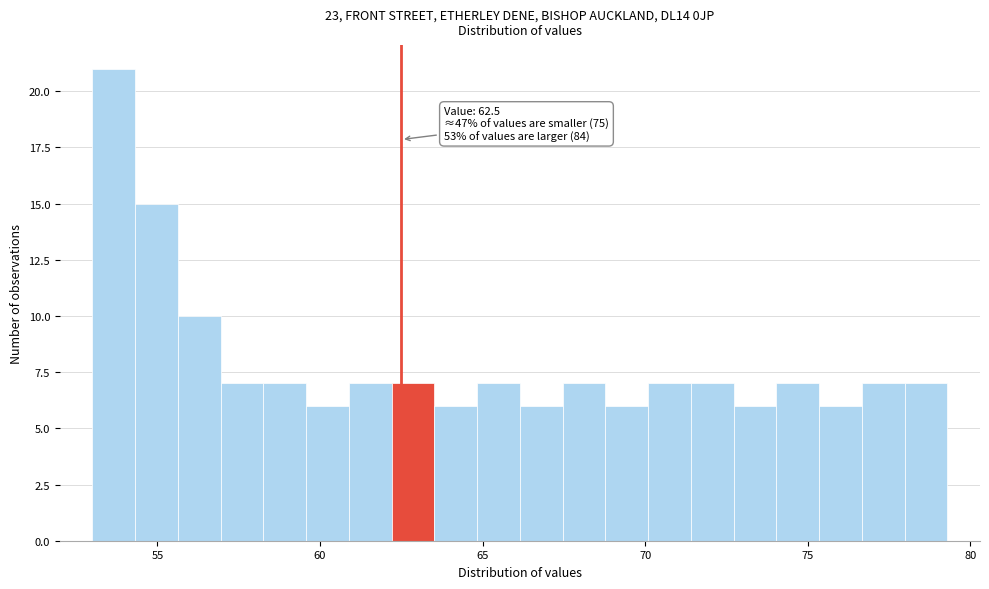

Read against the x-axis, roughly where is the centre of the tallest bar?

53.5